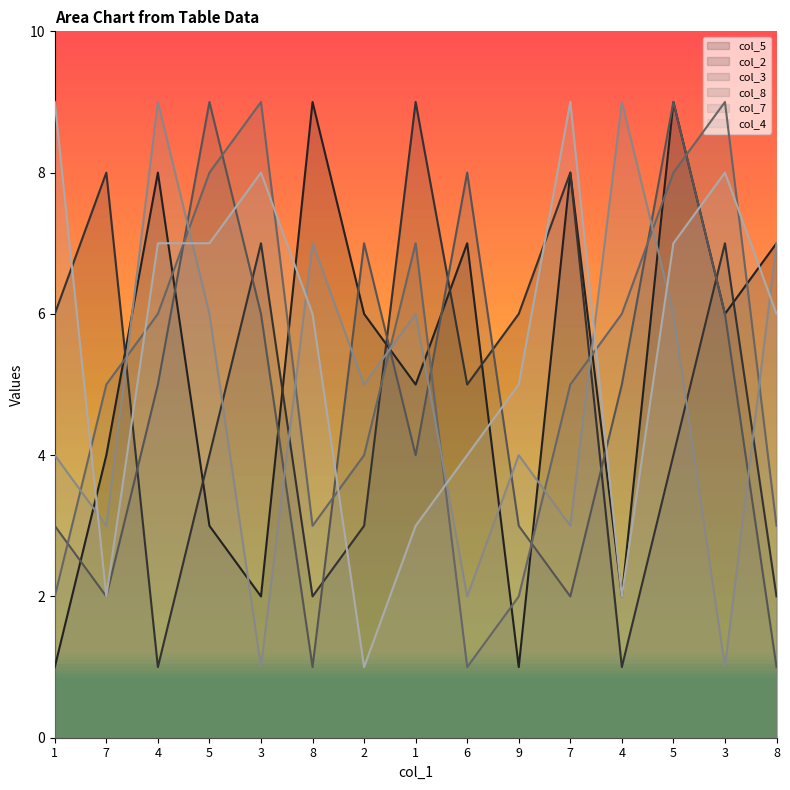

At which category is the sum across all series the highest?

5